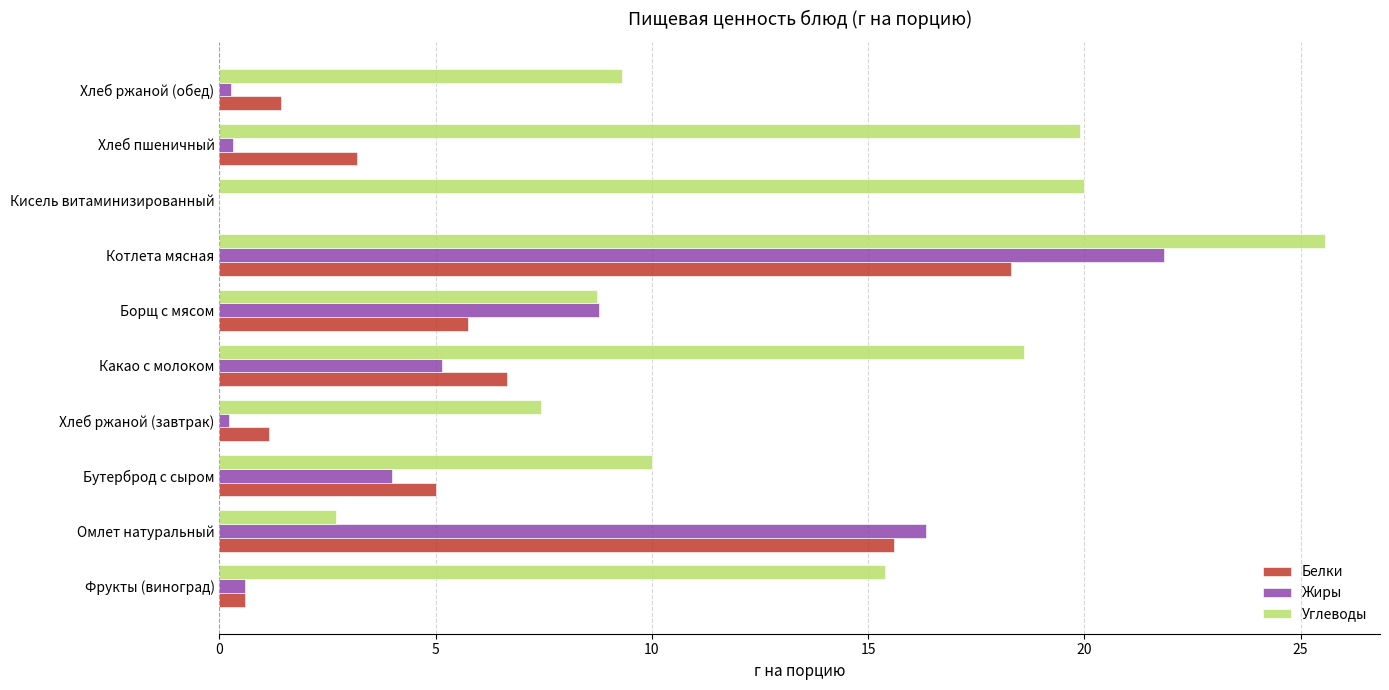

At which category is the sum across all series the highest?

Котлета мясная